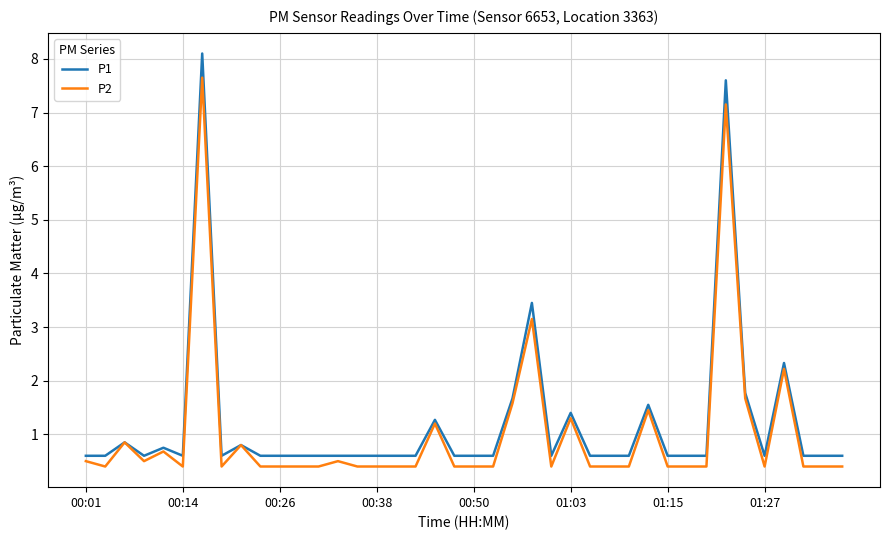

Rank the series by their maximum value, from lowest to highest.

P2, P1